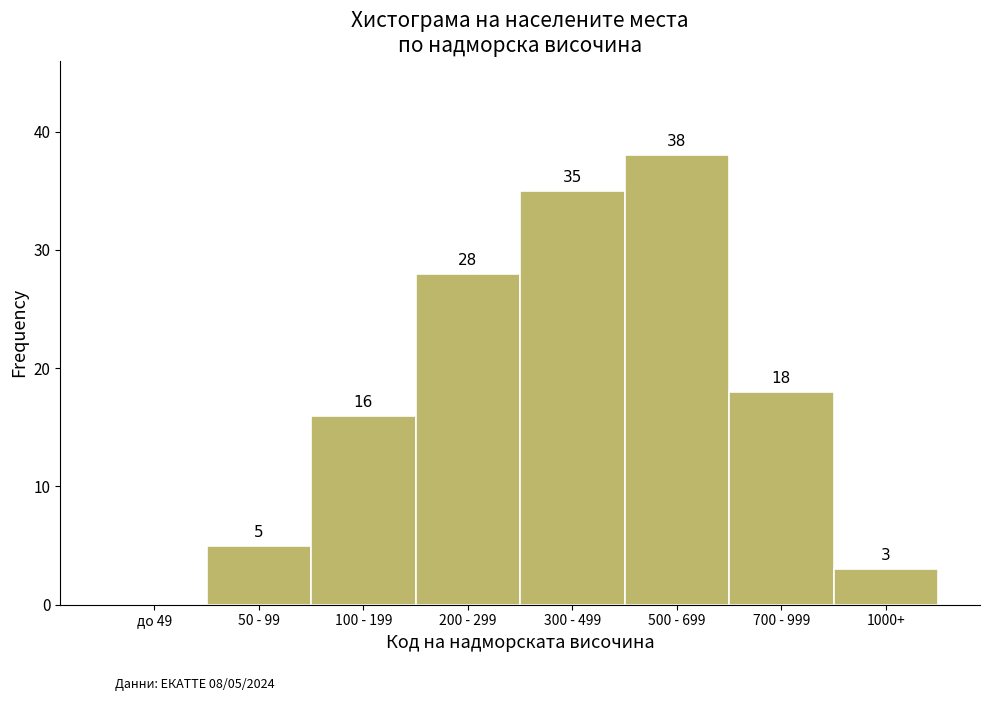

Reading right to left, transcribe all the data shown in this chart.

1000+=3	700 - 999=18	500 - 699=38	300 - 499=35	200 - 299=28	100 - 199=16	50 - 99=5	до 49=0